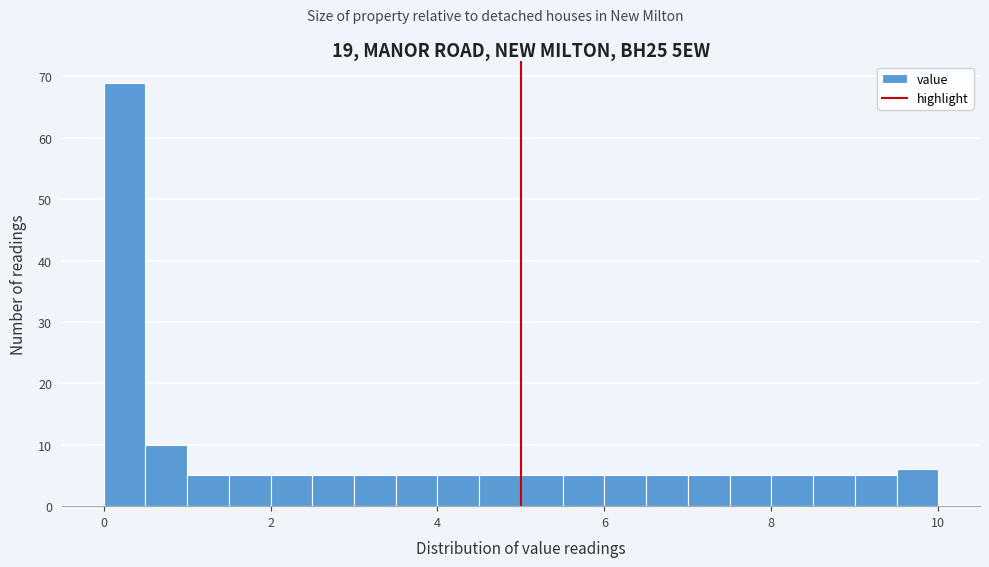

Read against the x-axis, roughly where is the centre of the tallest bar?

0.2